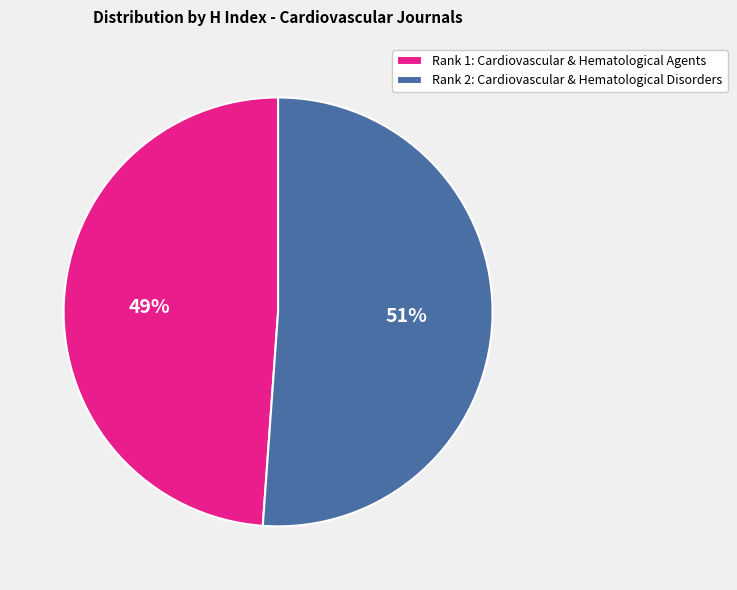

To the nearest percent, what is the difference between the largest and smallest slice percentages?

2%